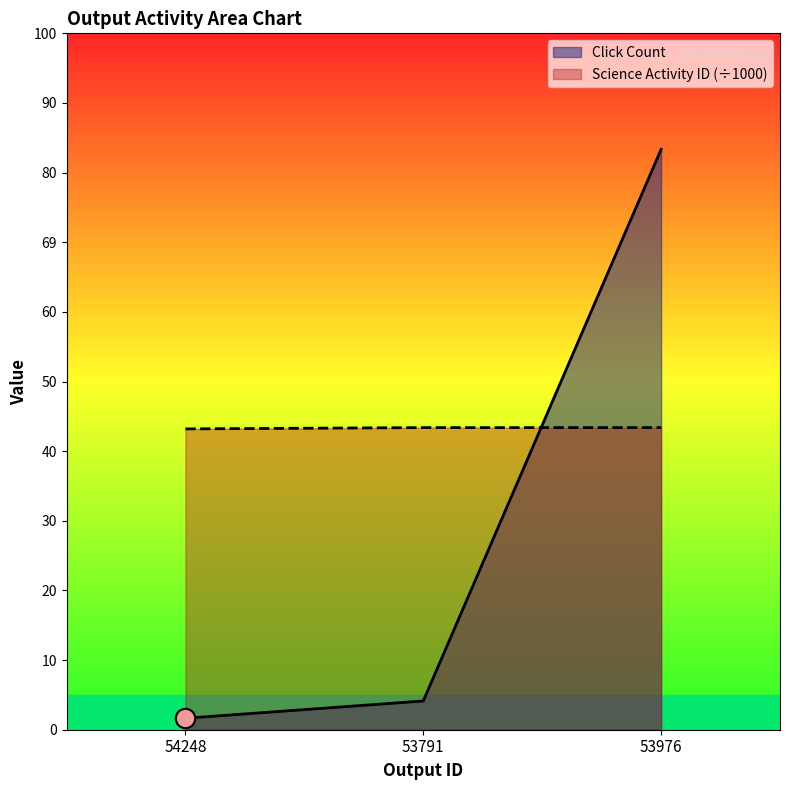

At which label does Click Count first exceed 5?

53976